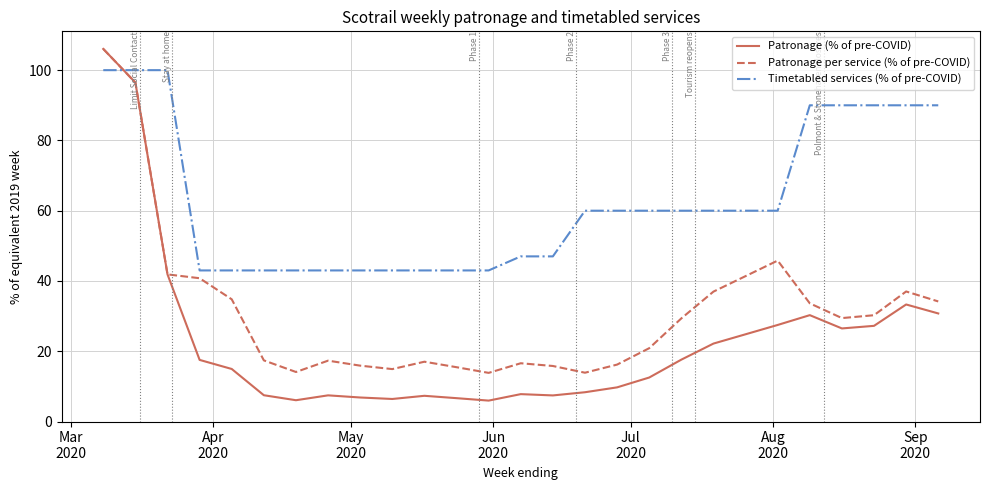

Rank the series by their average value, from lowest to highest.

Patronage (% of pre-COVID), Patronage per service (% of pre-COVID), Timetabled services (% of pre-COVID)